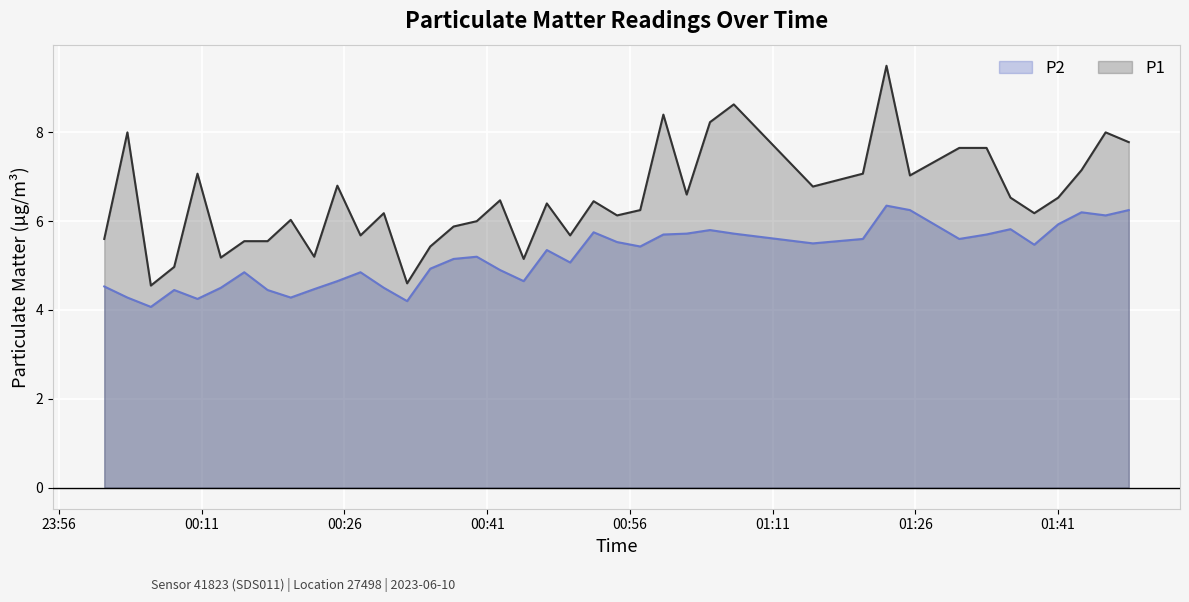

At how many categories does at least one series exceed 9?

1